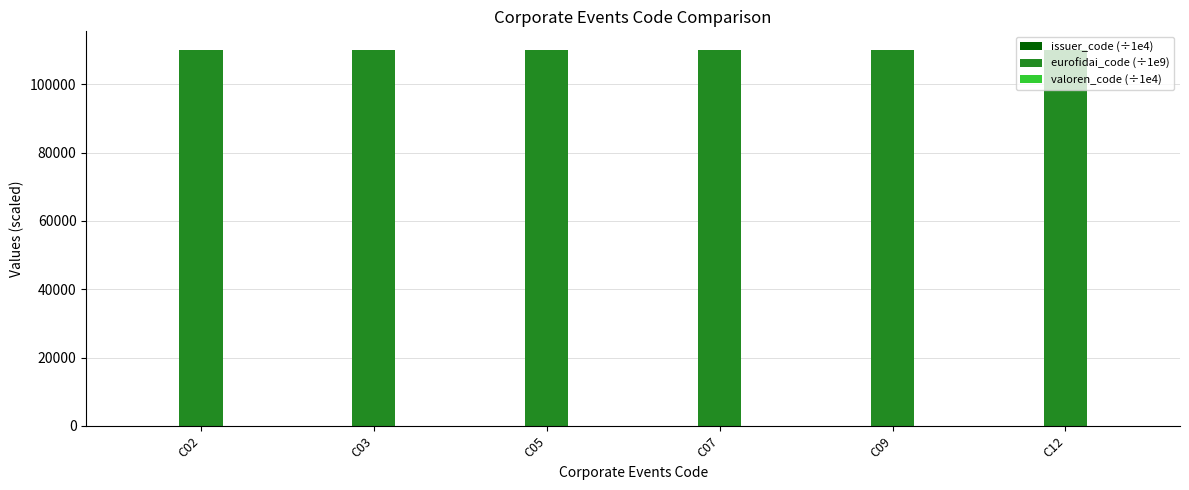

What is the highest value of the eurofidai_code (÷1e9) series?

110007.6